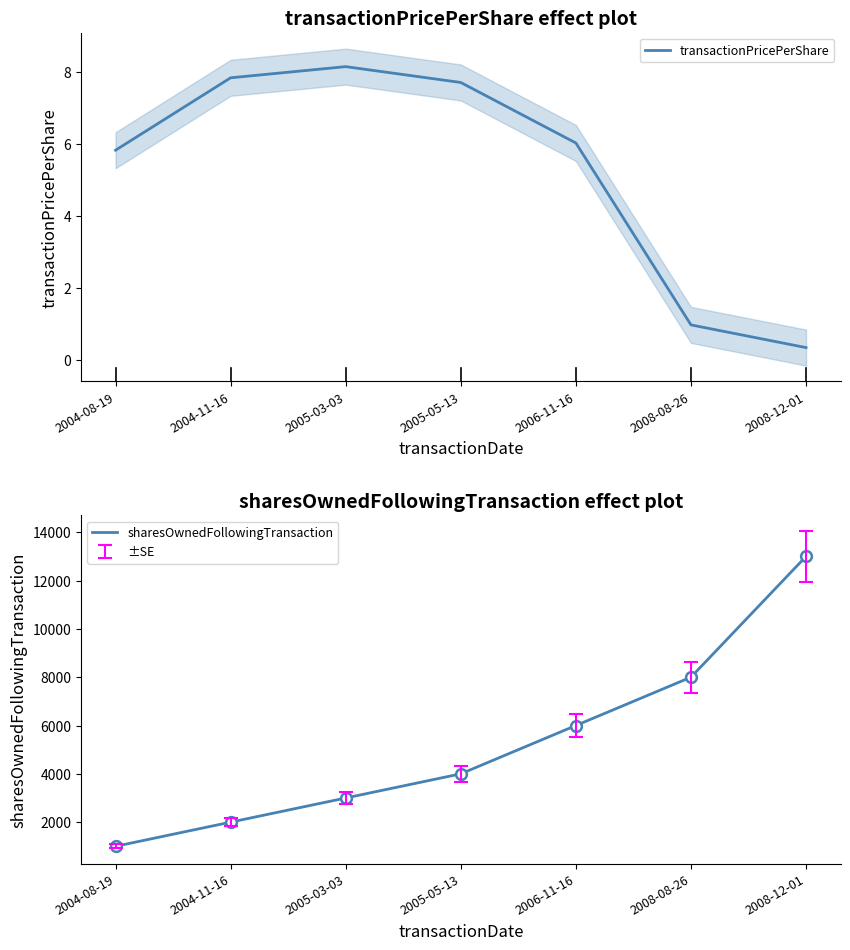

What are all the series names shown in the legend?

transactionPricePerShare, sharesOwnedFollowingTransaction